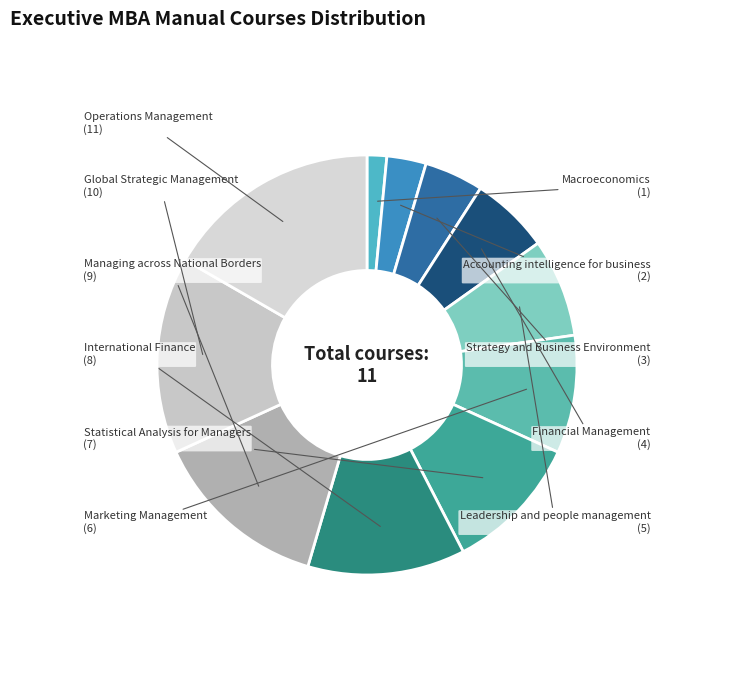

Do Financial Management and Strategy and Business Environment together represent more than half of the pie?

No